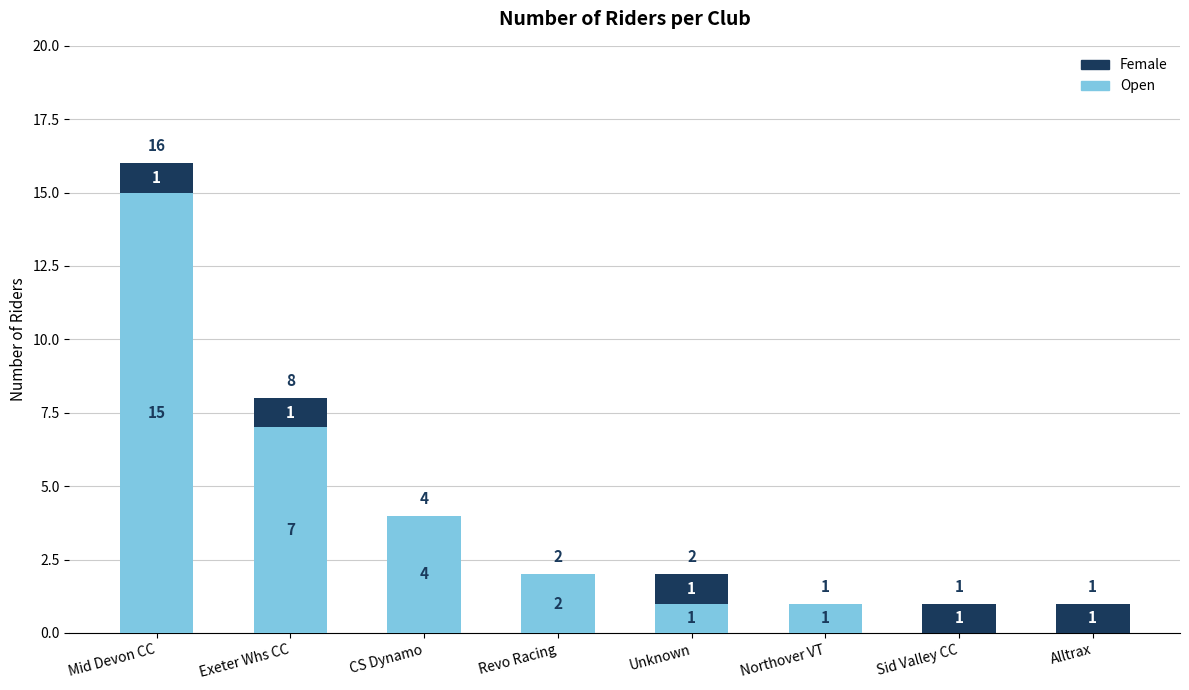

True or false: Open has a value of -8 at Alltrax.

False